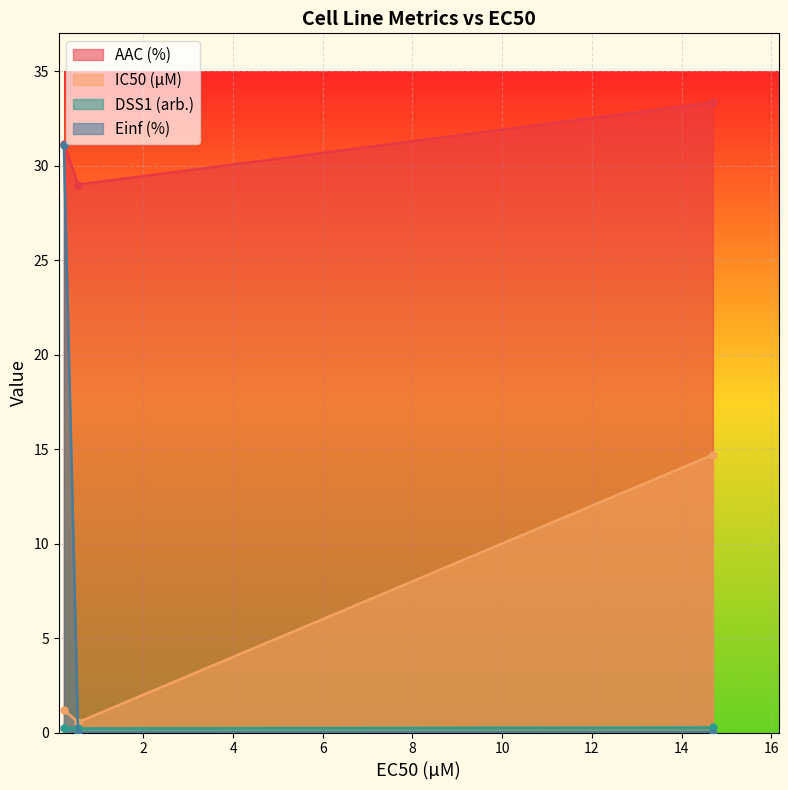

The Einf (%) series shows 13.3 at 0.226. True or false?

False